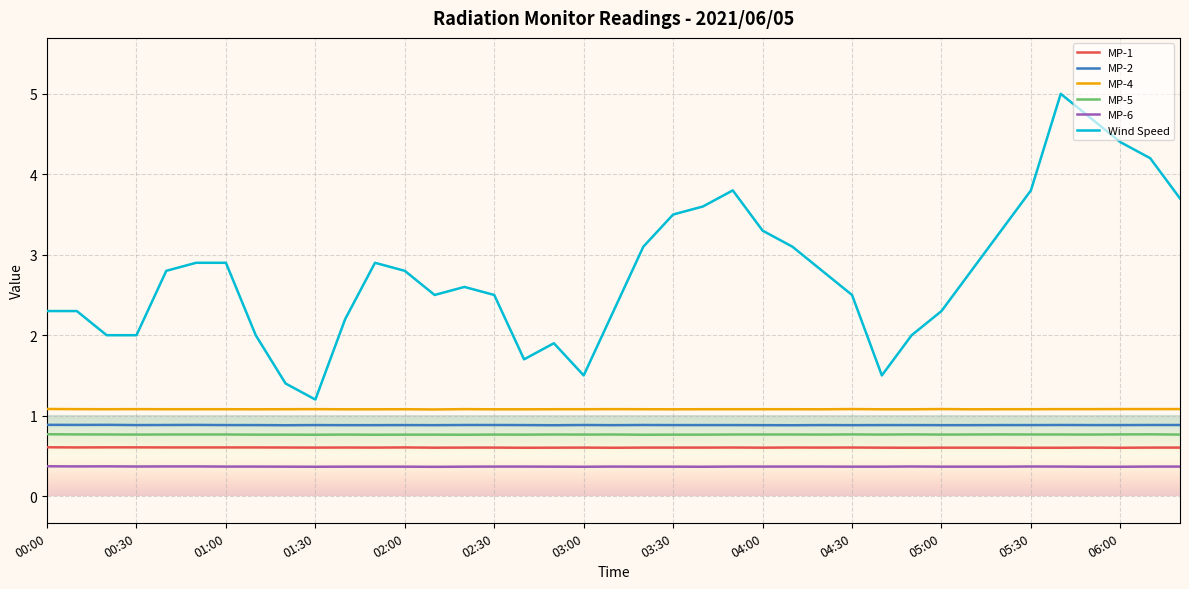

True or false: Wind Speed and MP-1 intersect in this chart.

False